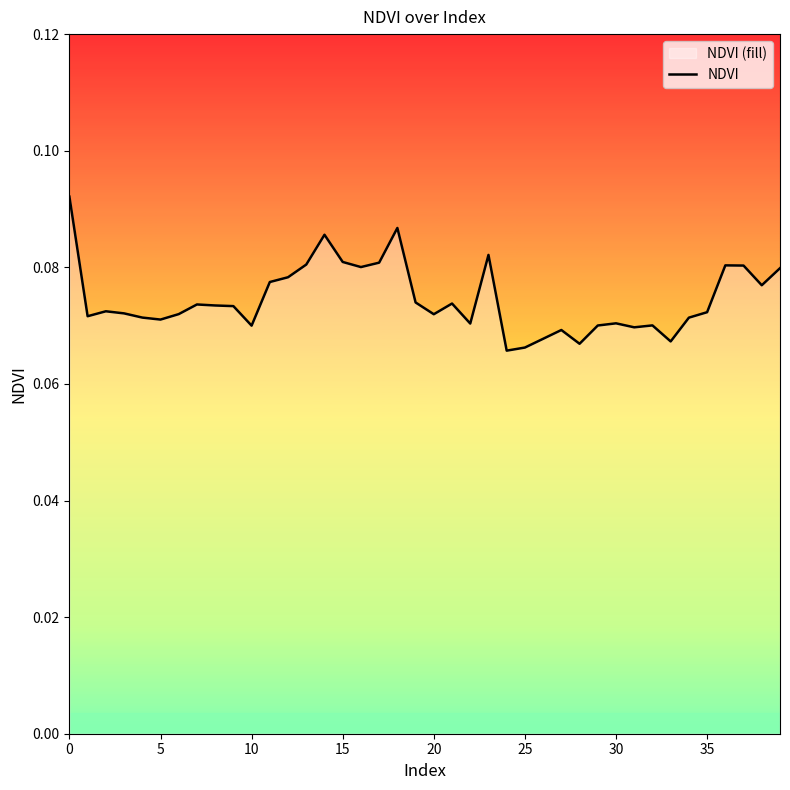

The value at 20 is 0.1. True or false?

True